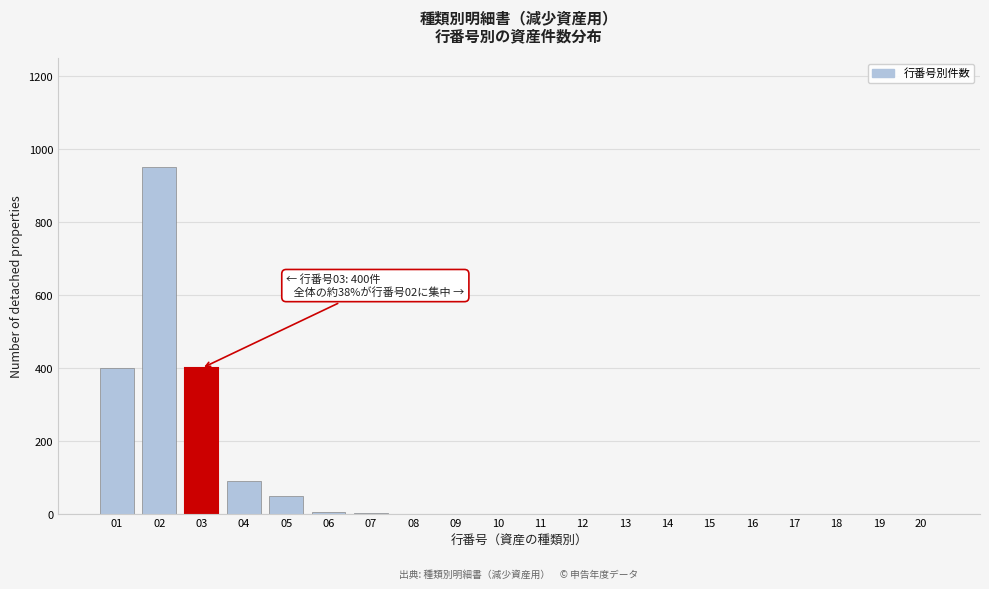

What is the greatest value displayed?

950